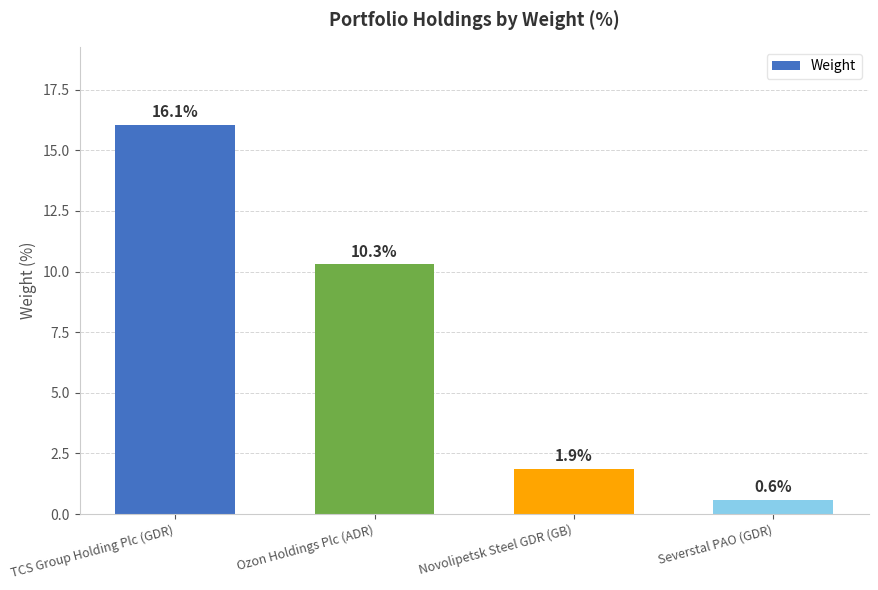

Which has a higher value, Novolipetsk Steel GDR (GB) or Ozon Holdings Plc (ADR)?

Ozon Holdings Plc (ADR)